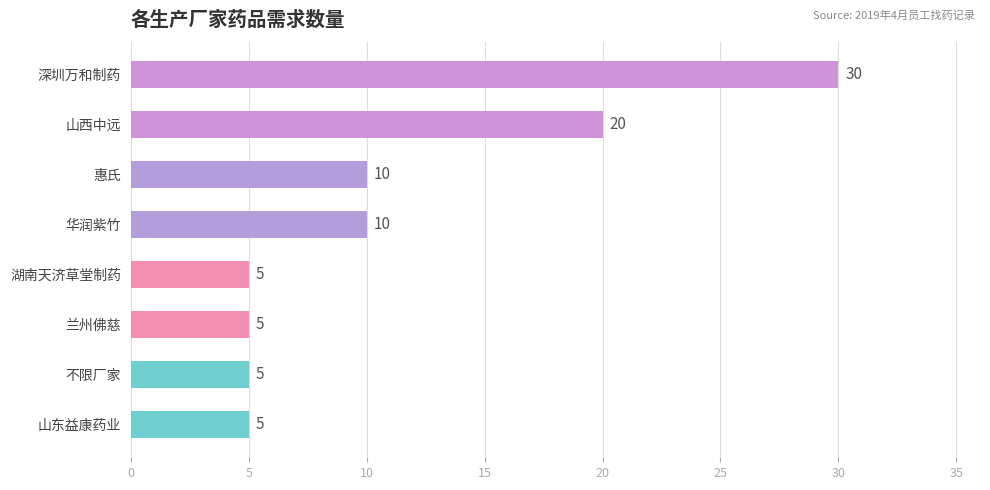

Which label corresponds to the largest value in the chart?

深圳万和制药